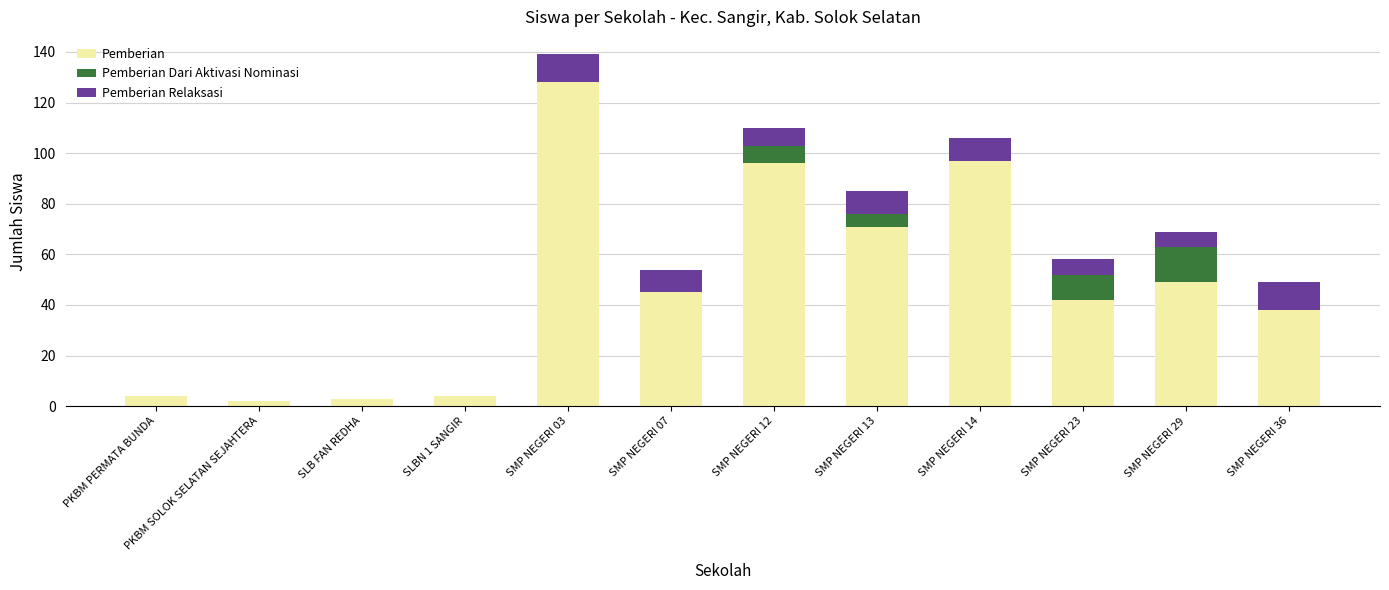

What is the total value across all series at SLB FAN REDHA?

3